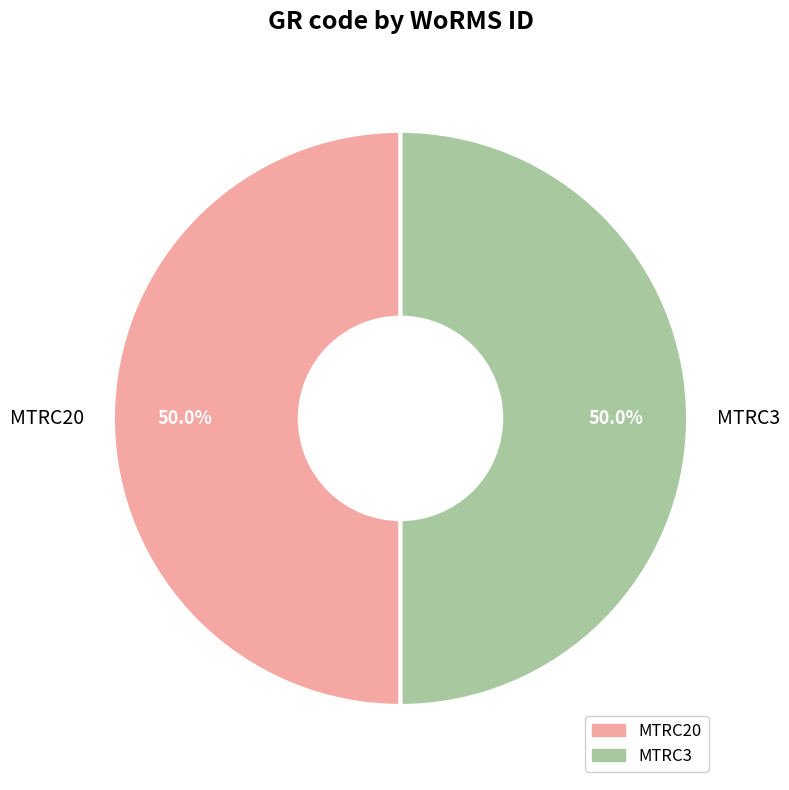

To the nearest percent, what percentage of the pie is MTRC20?

50%